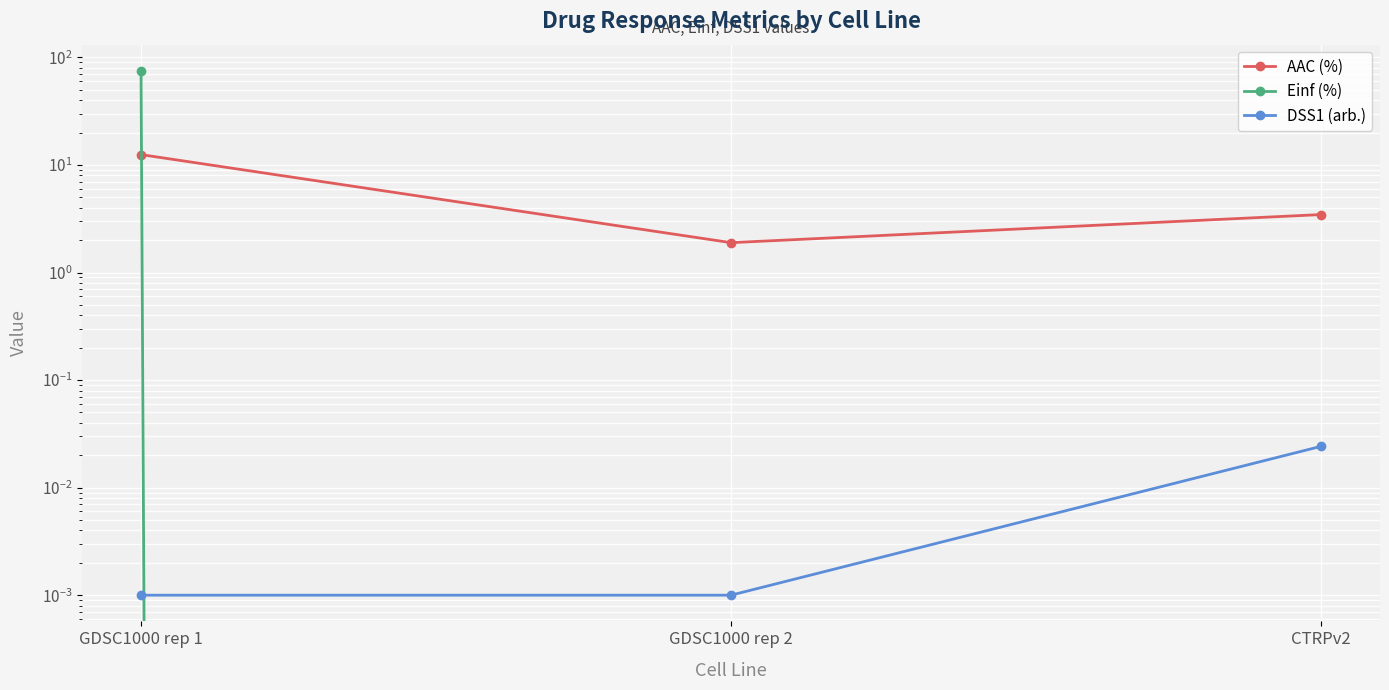

Rank the series at GDSC1000 rep 2 from highest to lowest value.

AAC (%), DSS1 (arb.), Einf (%)